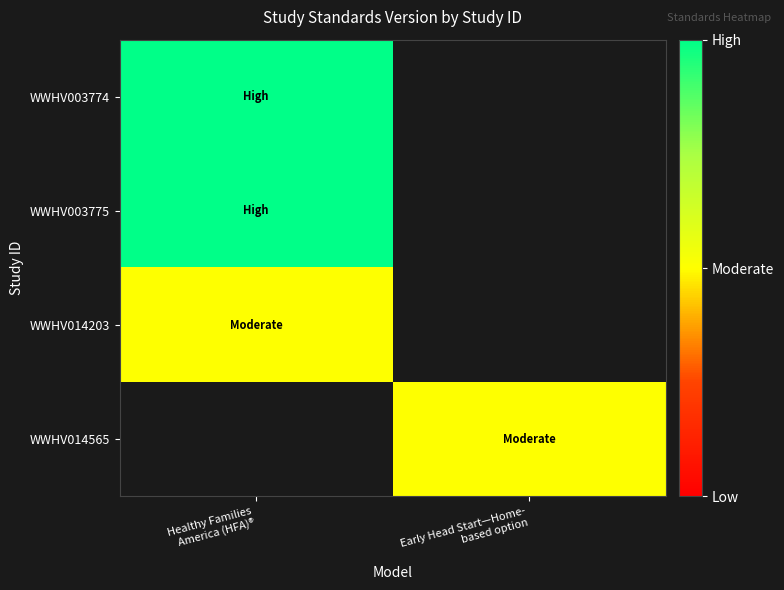

List the series in order of their peak value, lowest first.

WWHV014203, WWHV014565, WWHV003774, WWHV003775